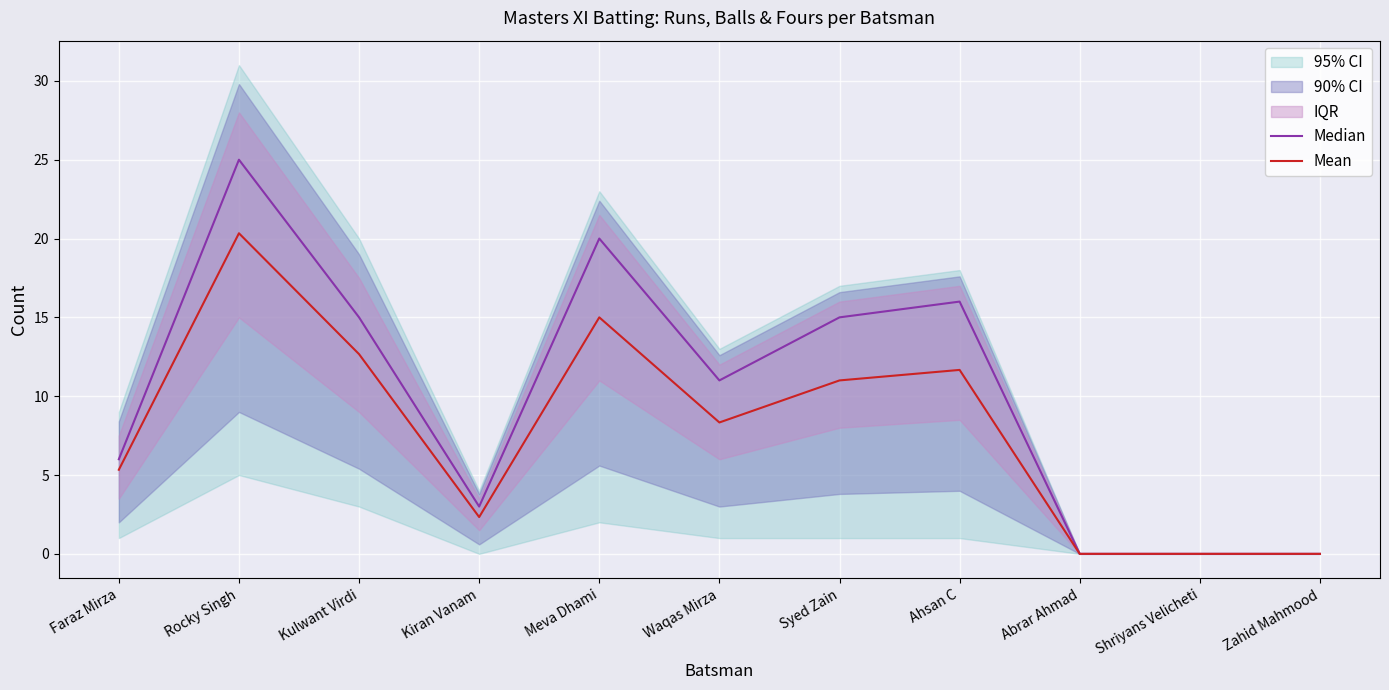

List the series in order of their overall mean, lowest first.

Mean, Median